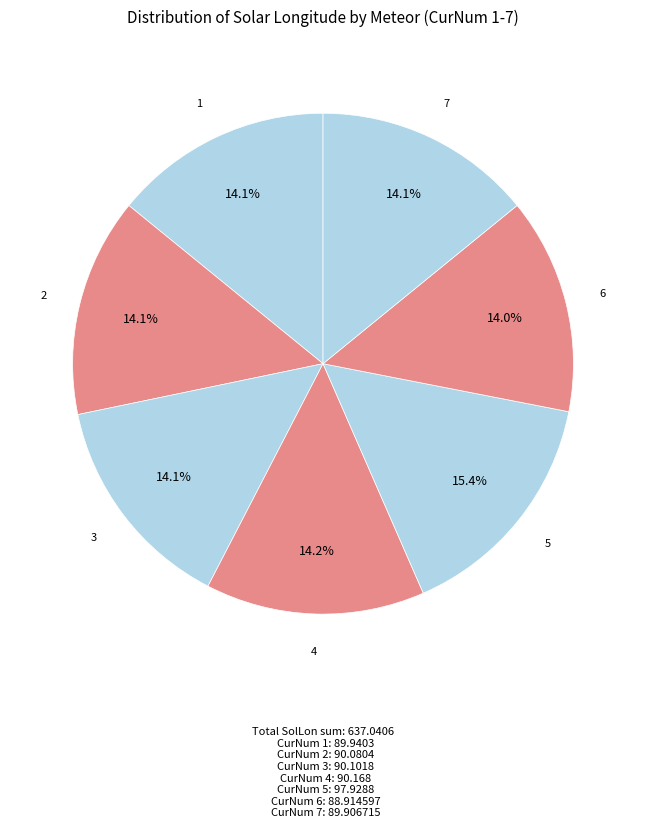

Which category has the biggest portion of the pie?

5